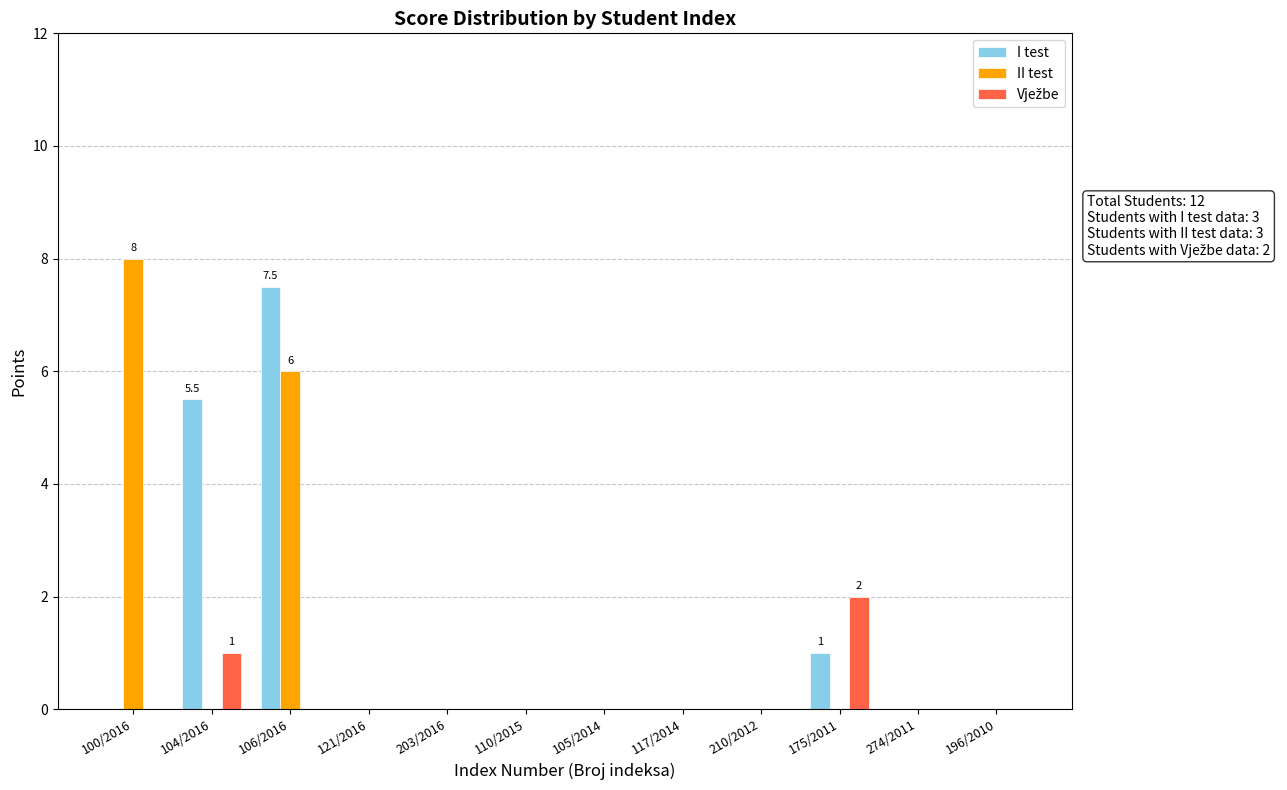

How many groups of bars are there?

12